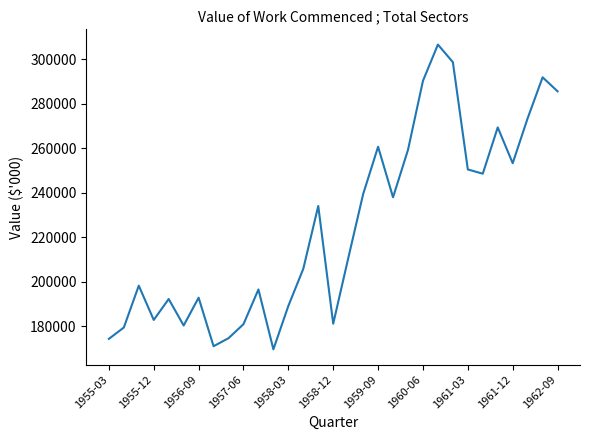

What is the minimum value shown in the chart?

169600